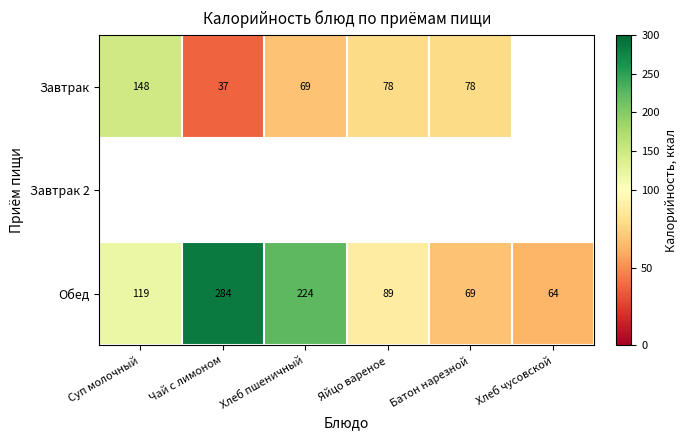

What is the lowest value of the Обед series?

64